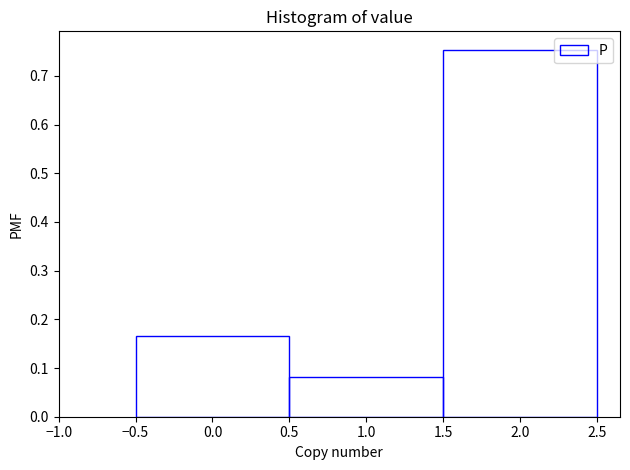

Reading left to right, transcribe this chart: for each bar, give the range it covers on the x-axis and its height. The values are not printed on the chart, so give them approximately, as read against the axis.

-0.5 to 0.5: 0.17
0.5 to 1.5: 0.08
1.5 to 2.5: 0.75